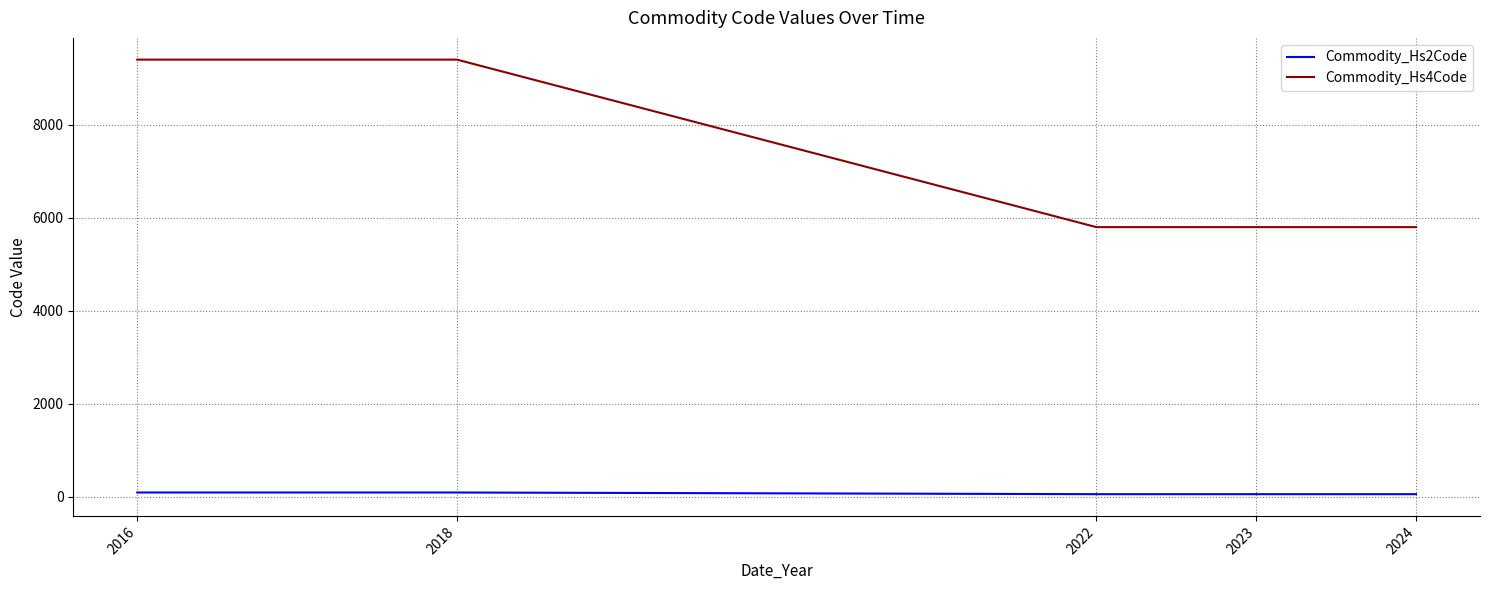

Which series changed the most between 2018 and 2022?

Commodity_Hs4Code